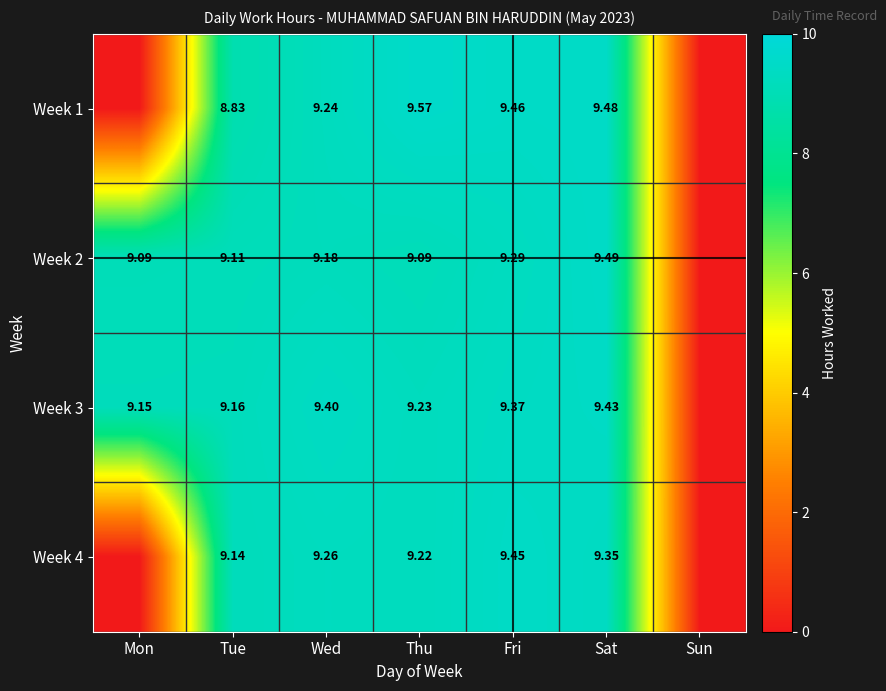

Which has a higher value, Thu or Mon?

Thu